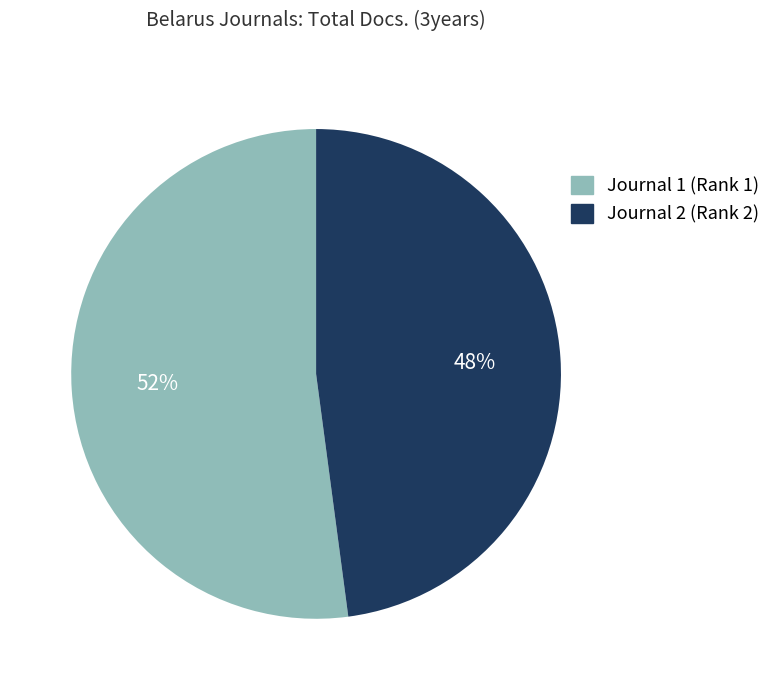

Do Journal 2 (Rank 2) and Journal 1 (Rank 1) together represent more than half of the pie?

Yes